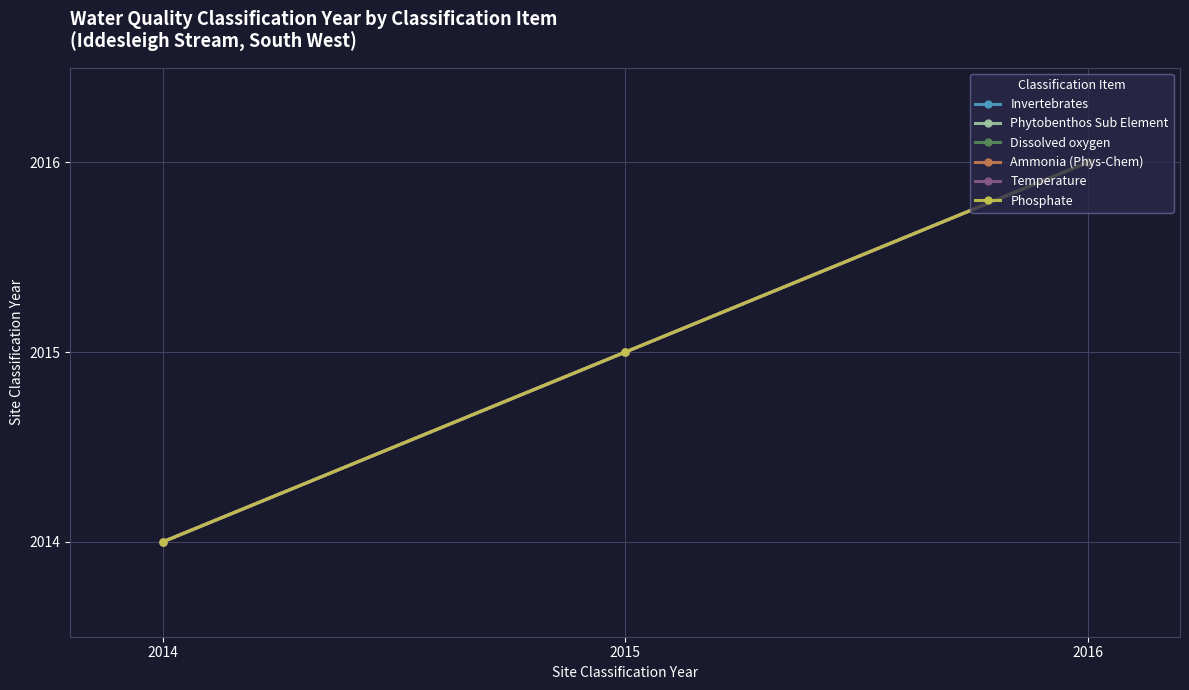

Between 2015 and 2016, which series saw the biggest shift?

Invertebrates